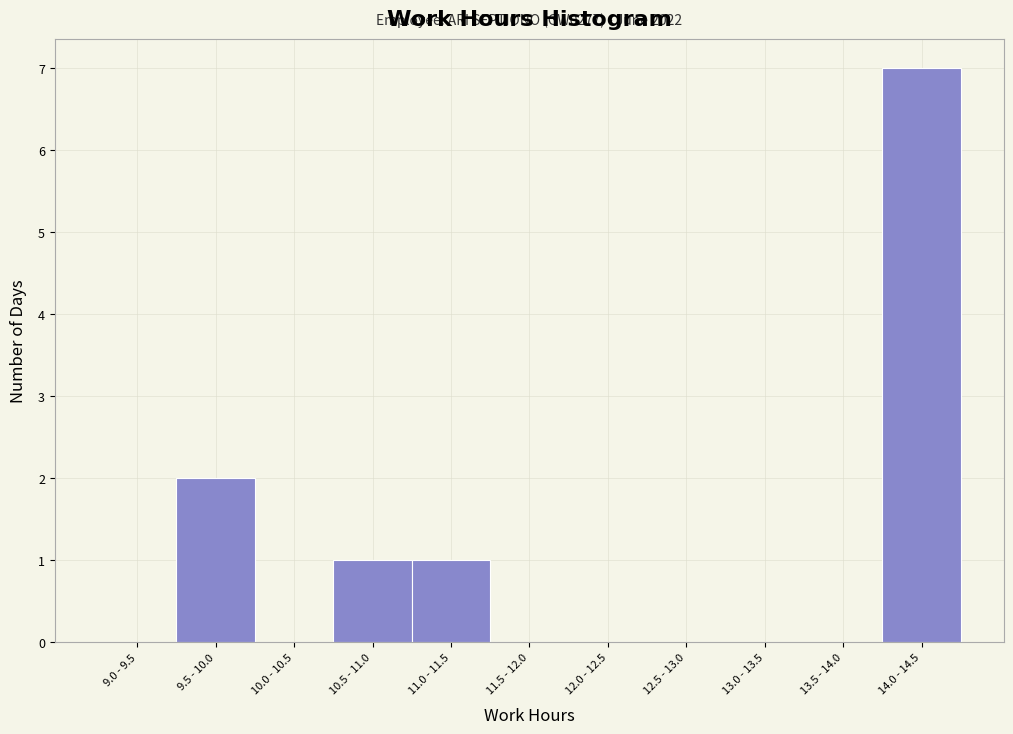

Reading left to right, what are all the values shown in this chart?

9.0 - 9.5=0	9.5 - 10.0=2	10.0 - 10.5=0	10.5 - 11.0=1	11.0 - 11.5=1	11.5 - 12.0=0	12.0 - 12.5=0	12.5 - 13.0=0	13.0 - 13.5=0	13.5 - 14.0=0	14.0 - 14.5=7